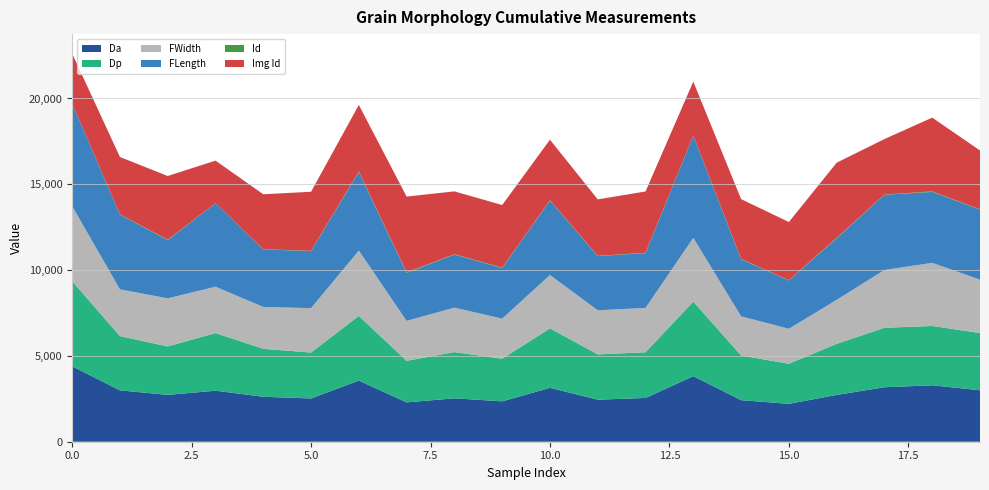

Reading left to right, list all the values displayed in this chart.

Da: 4396.2	2992.3	2729.2	2973.3	2620.1	2521.1	3561.8	2292.8	2528.9	2353.5	3140.0	2450.3	2549.9	3820.0	2422.8	2208.1	2726.9	3174.4	3287.2	2999.9
Dp: 4958.8	3164.1	2825.0	3359.3	2793.5	2674.5	3769.2	2421.6	2693.5	2483.7	3464.2	2638.2	2664.3	4345.6	2600.4	2335.7	2975.4	3463.9	3458.5	3332.3
FWidth: 4374.7	2723.5	2800.4	2700.5	2439.7	2590.9	3807.6	2328.4	2589.7	2336.3	3110.4	2570.0	2585.0	3712.2	2284.0	2037.8	2563.5	3371.7	3676.5	3111.1
FLength: 5983.0	4353.0	3391.3	4866.2	3354.0	3317.8	4575.8	2792.7	3090.9	2944.6	4336.2	3156.9	3188.9	5955.1	3324.3	2815.3	3582.7	4377.7	4132.2	4087.6
Id: 4.0	14.0	28.0	1.0	10.0	17.0	32.0	36.0	27.0	26.0	20.0	13.0	23.0	9.0	19.0	15.0	35.0	12.0	34.0	16.0
Img Id: 2903.0	3344.0	3709.0	2479.0	3203.0	3443.0	3878.0	4413.0	3658.0	3647.0	3528.0	3292.0	3571.0	3140.0	3487.0	3389.0	4374.0	3236.0	4296.0	3424.0